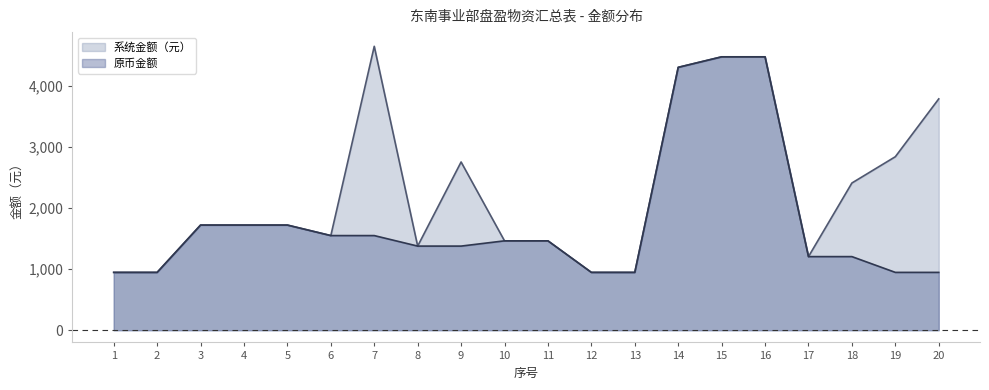

Rank the series by their maximum value, from lowest to highest.

原币金额, 系统金额（元）